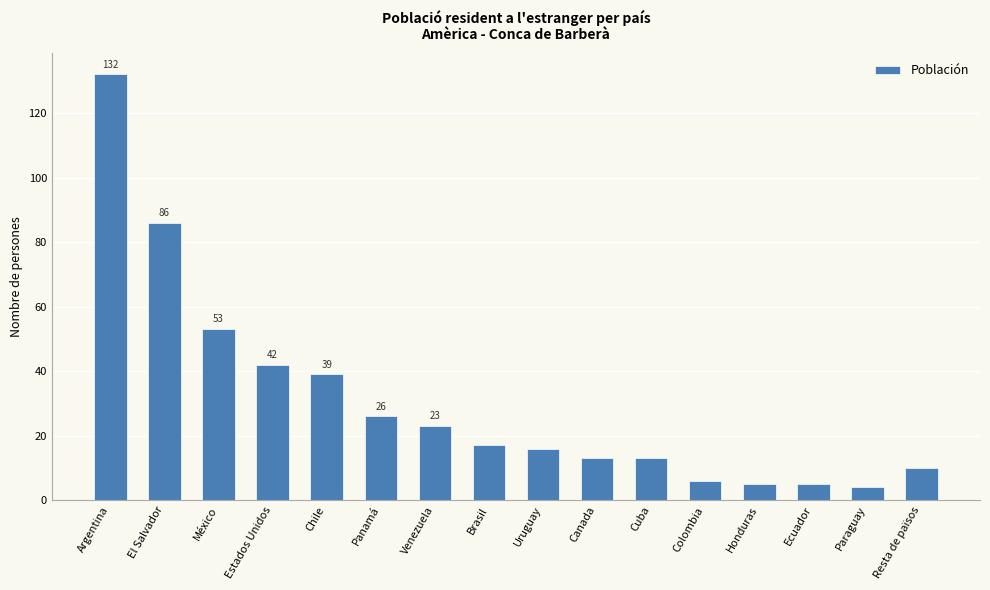

What is the difference between the second highest and second lowest values?

81